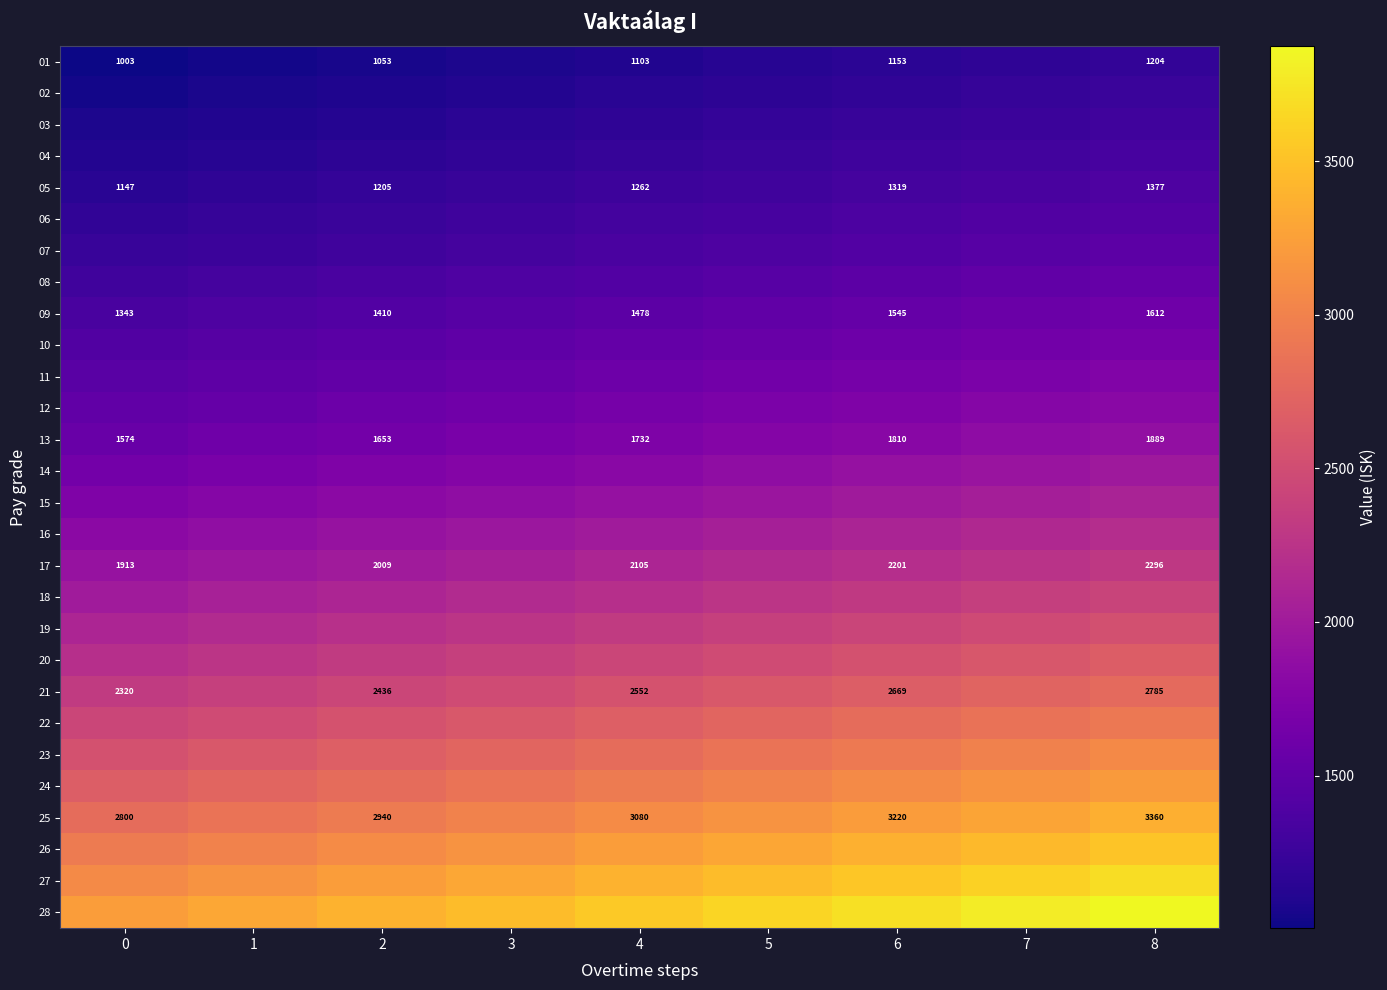

Count the 28 values in the range 3391 to 3714.

5